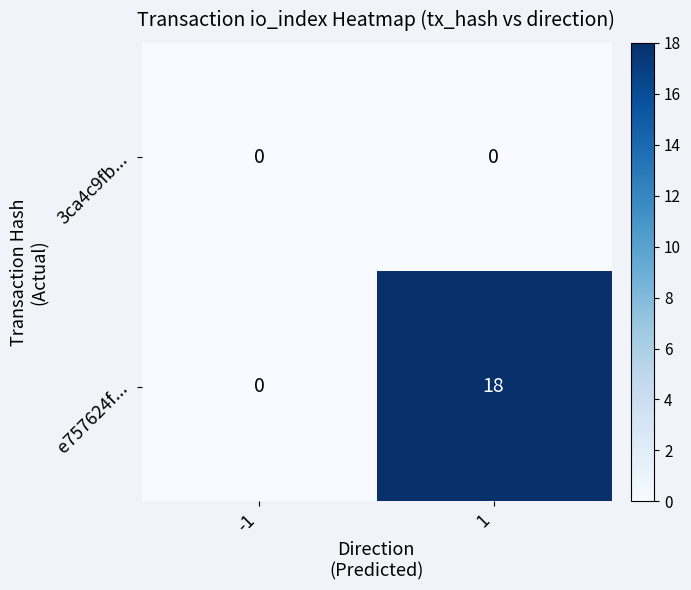

What is the difference between the maximum and minimum values in the e757624f... series?

18